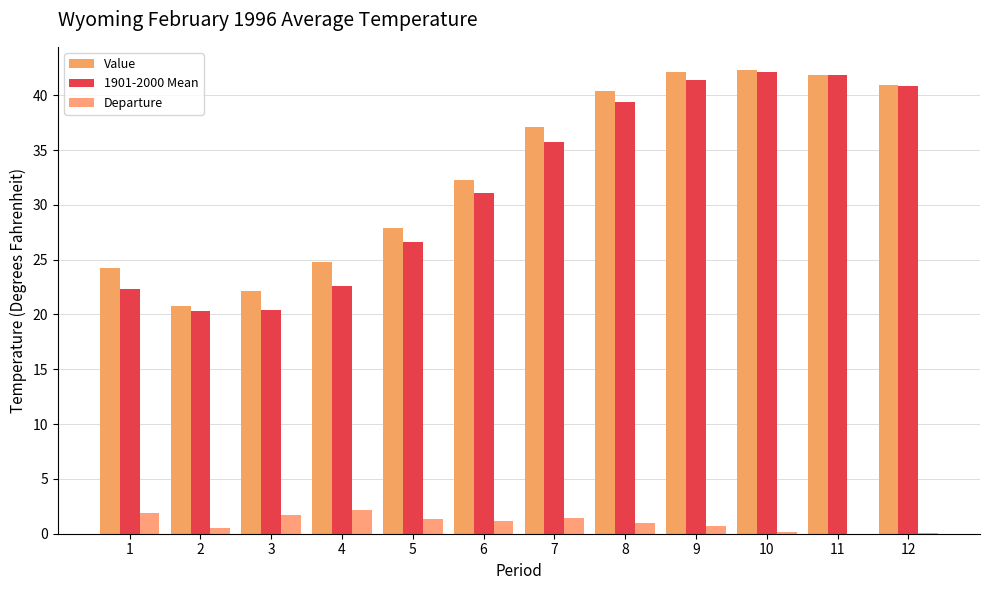

At which category does the chart reach its peak across all series?

10